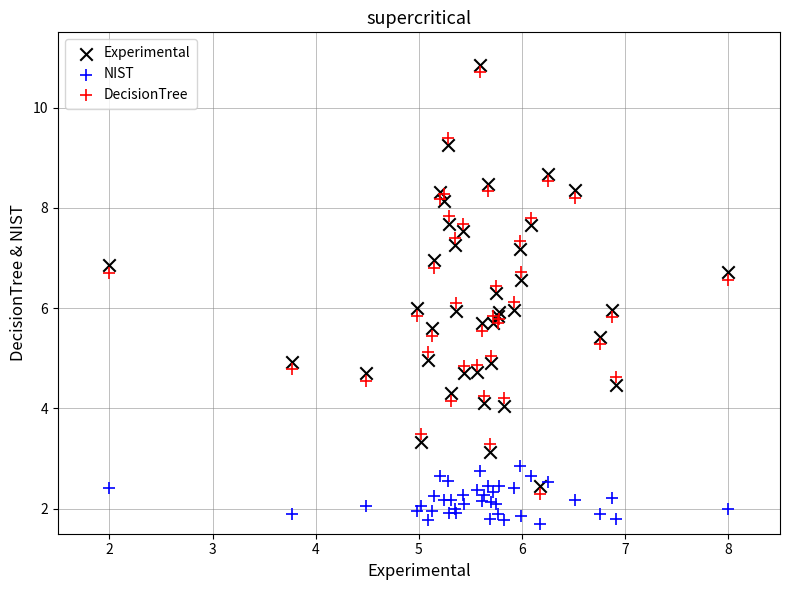

What is the X range (max minus min) for the scatter plot?

6.0